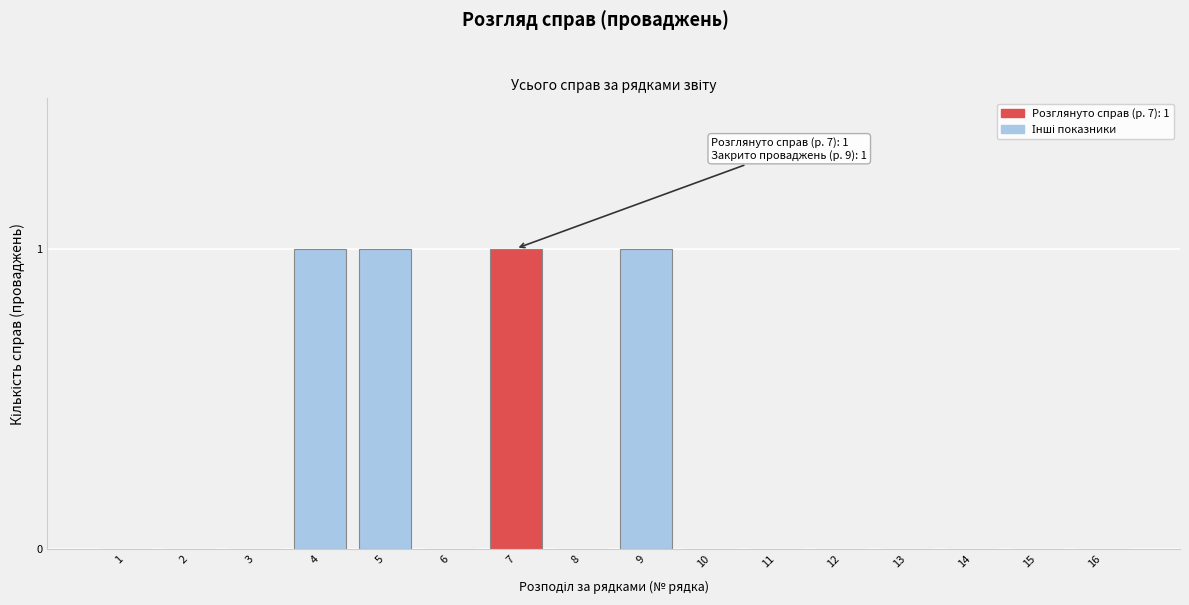

Reading left to right, what are all the values shown in this chart?

1=0	2=0	3=0	4=1	5=1	6=0	7=1	8=0	9=1	10=0	11=0	12=0	13=0	14=0	15=0	16=0